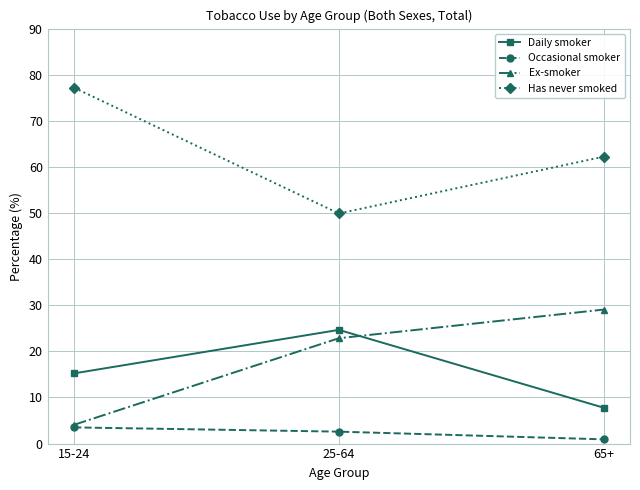

The Has never smoked series shows 62.2 at 65+. True or false?

True